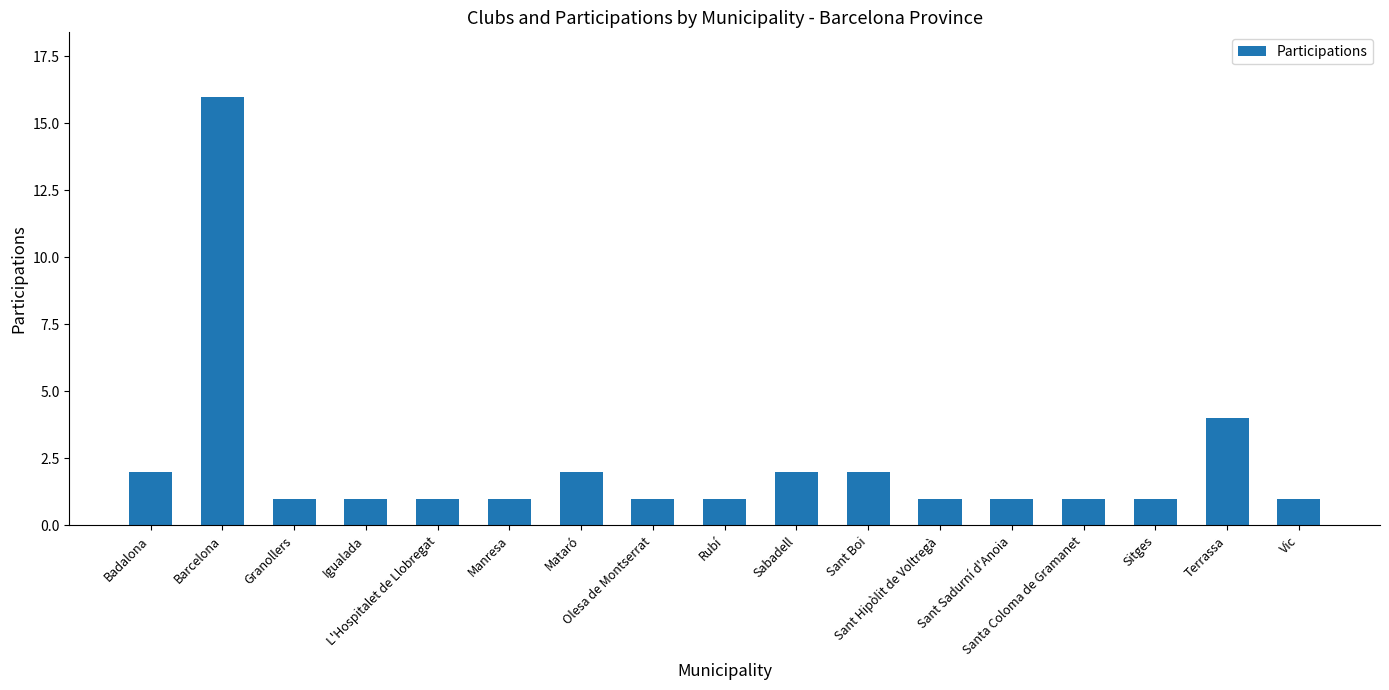

What is the average value?

2